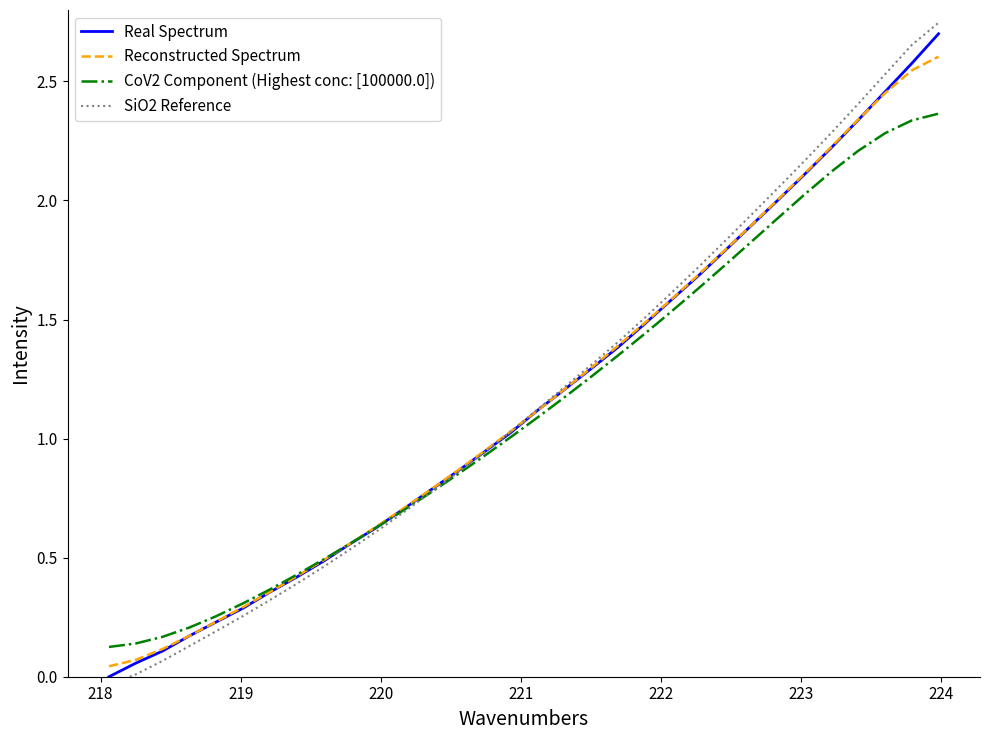

How many data points does each series have?

32